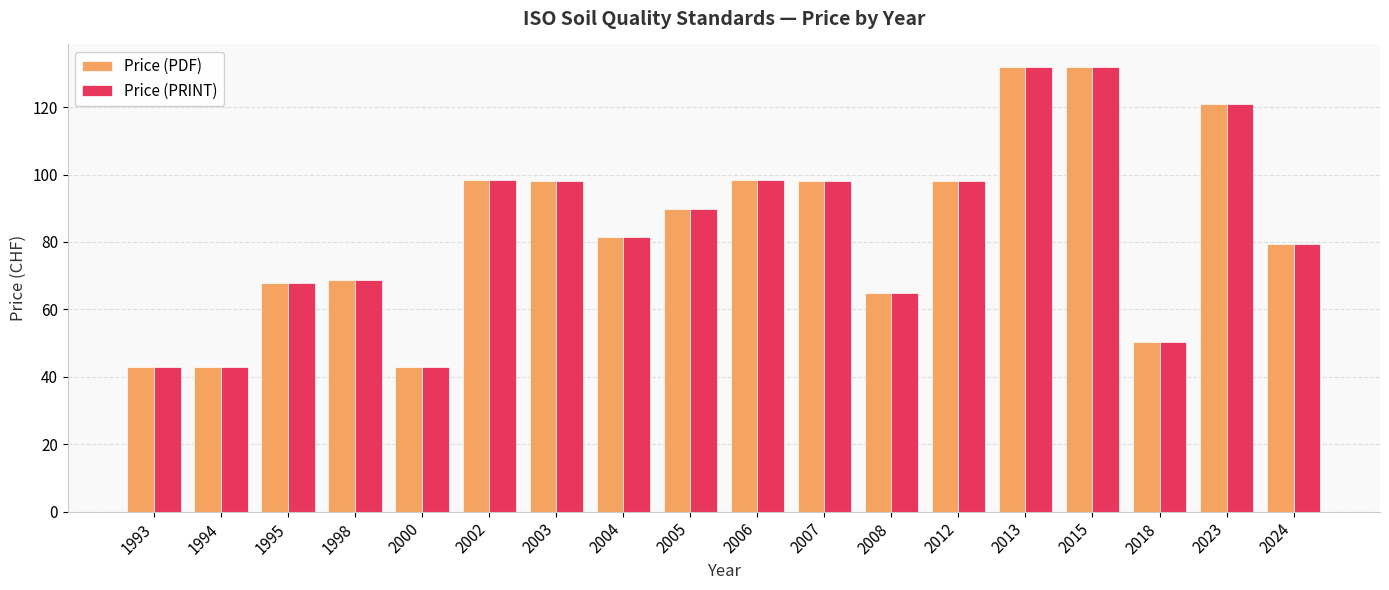

What is the total value across all series at 2018?

100.7